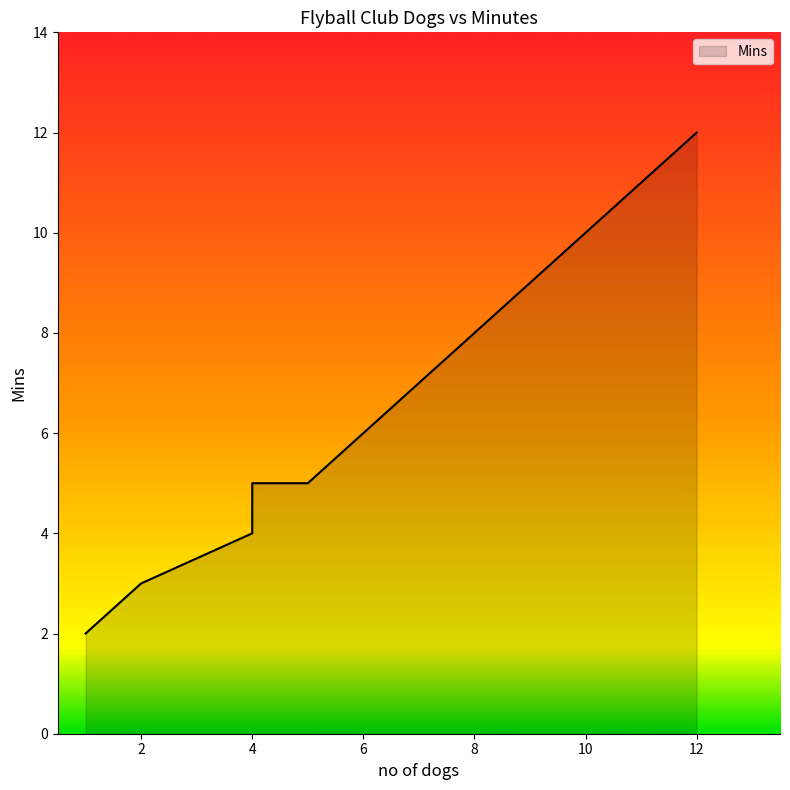

How many lines are shown in the chart?

1